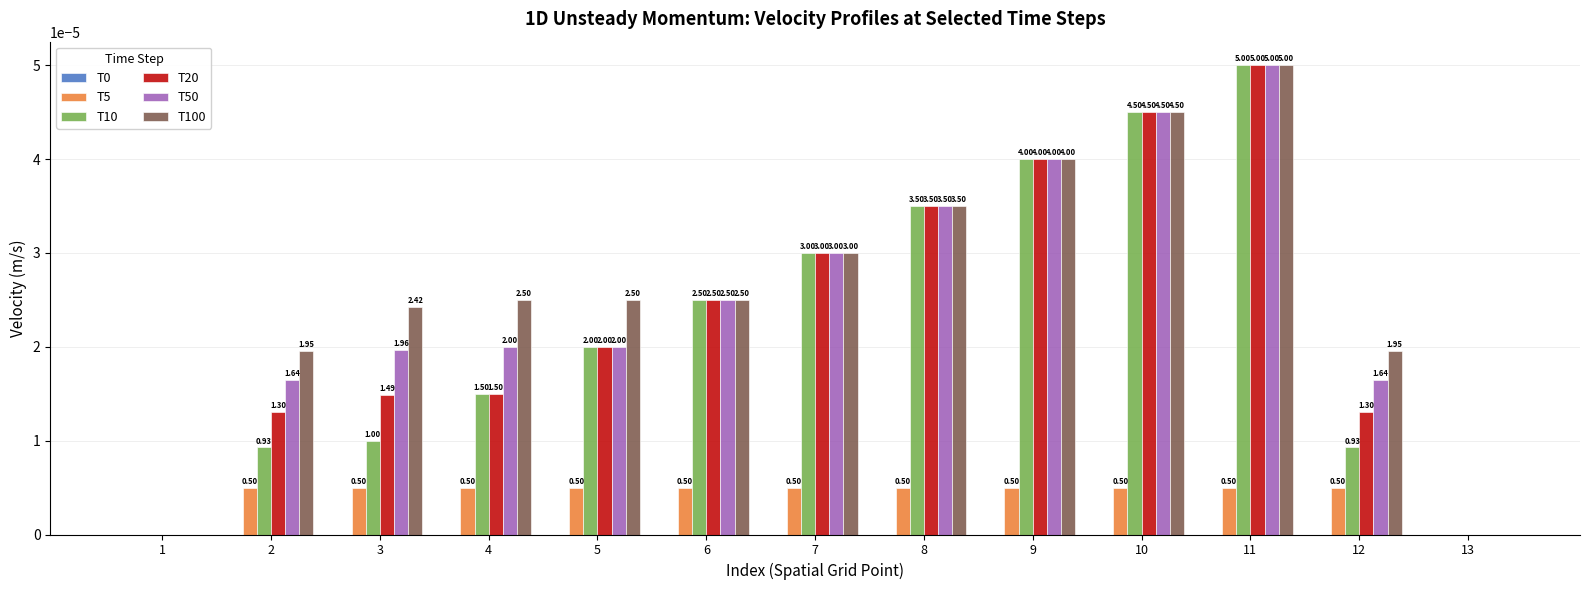

Reading left to right, list all the values displayed in this chart.

T0: 0.0	0.0	0.0	0.0	0.0	0.0	0.0	0.0	0.0	0.0	0.0	0.0	0.0
T5: 0.0	0.0	0.0	0.0	0.0	0.0	0.0	0.0	0.0	0.0	0.0	0.0	0.0
T10: 0.0	0.0	0.0	0.0	0.0	0.0	0.0	0.0	0.0	0.0	0.0	0.0	0.0
T20: 0.0	0.0	0.0	0.0	0.0	0.0	0.0	0.0	0.0	0.0	0.0	0.0	0.0
T50: 0.0	0.0	0.0	0.0	0.0	0.0	0.0	0.0	0.0	0.0	0.0	0.0	0.0
T100: 0.0	0.0	0.0	0.0	0.0	0.0	0.0	0.0	0.0	0.0	0.0	0.0	0.0